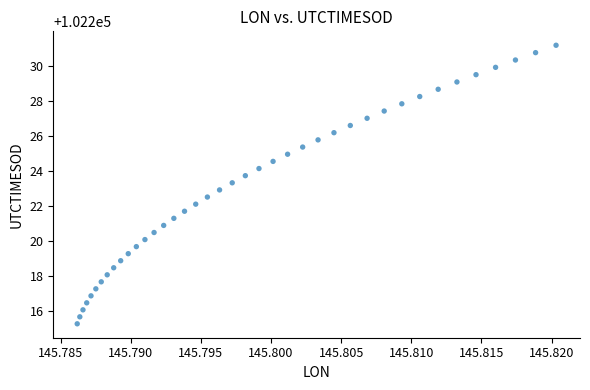

What is the range of Y values (max minus min)?

15.9